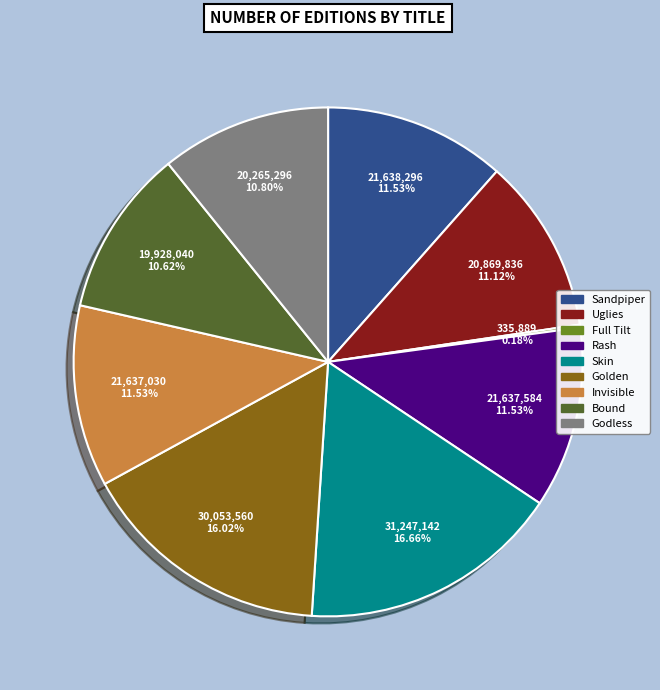

To the nearest percent, what is the average slice percentage?

11%